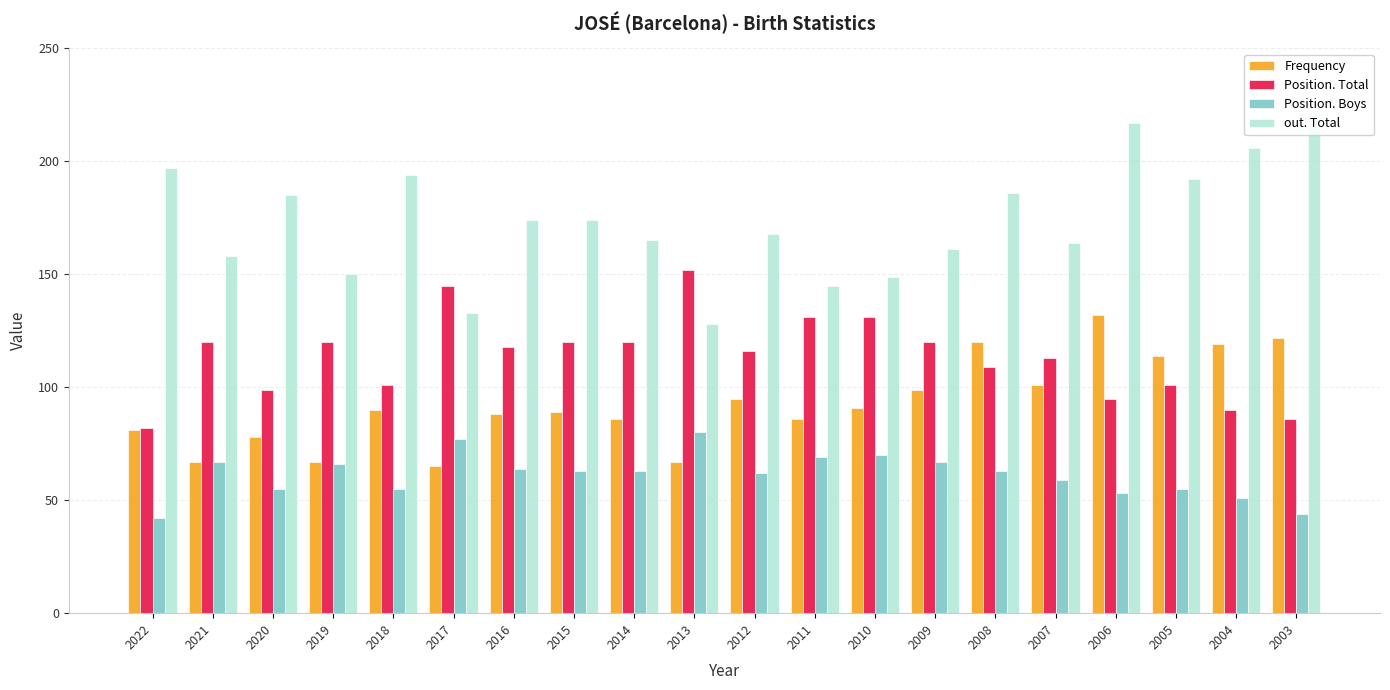

Rank the series by their maximum value, from lowest to highest.

Position. Boys, Frequency, Position. Total, out. Total